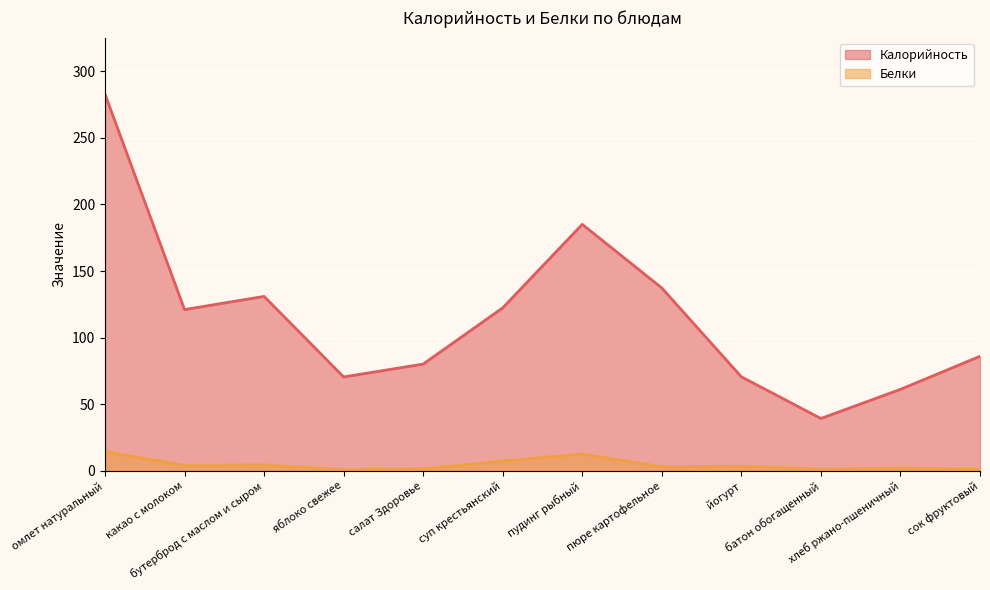

Rank the series at хлеб ржано-пшеничный from highest to lowest value.

Калорийность, Белки